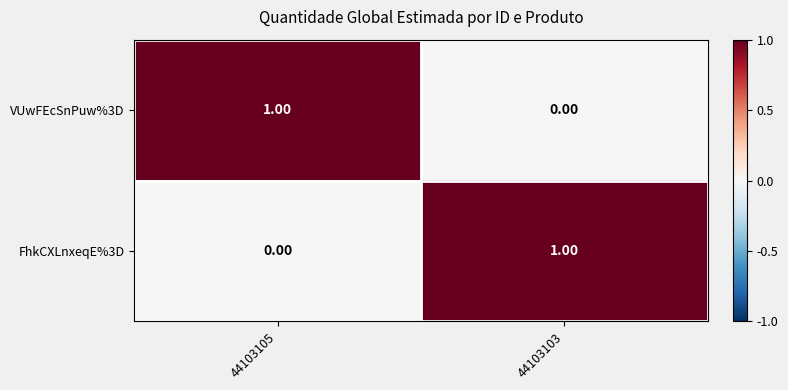

Rank the categories by VUwFEcSnPuw%3D value from lowest to highest.

44103103, 44103105